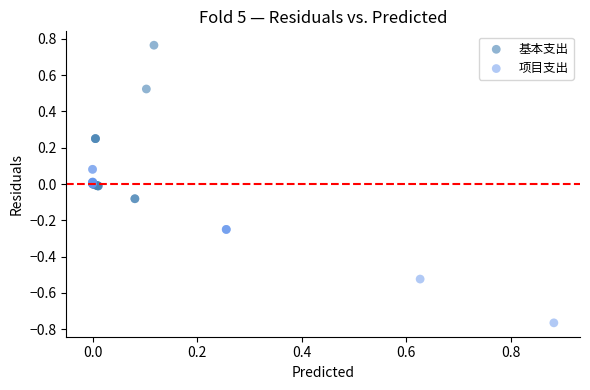

Which series contains the lowest Y value?

项目支出